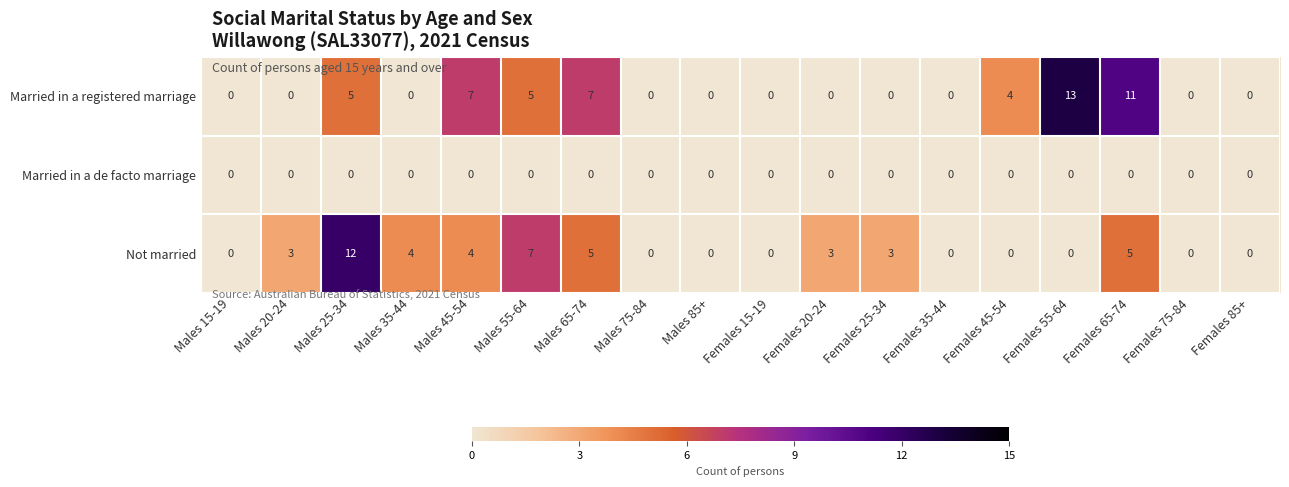

True or false: Married in a registered marriage has a value of 0 at Females 15-19.

True